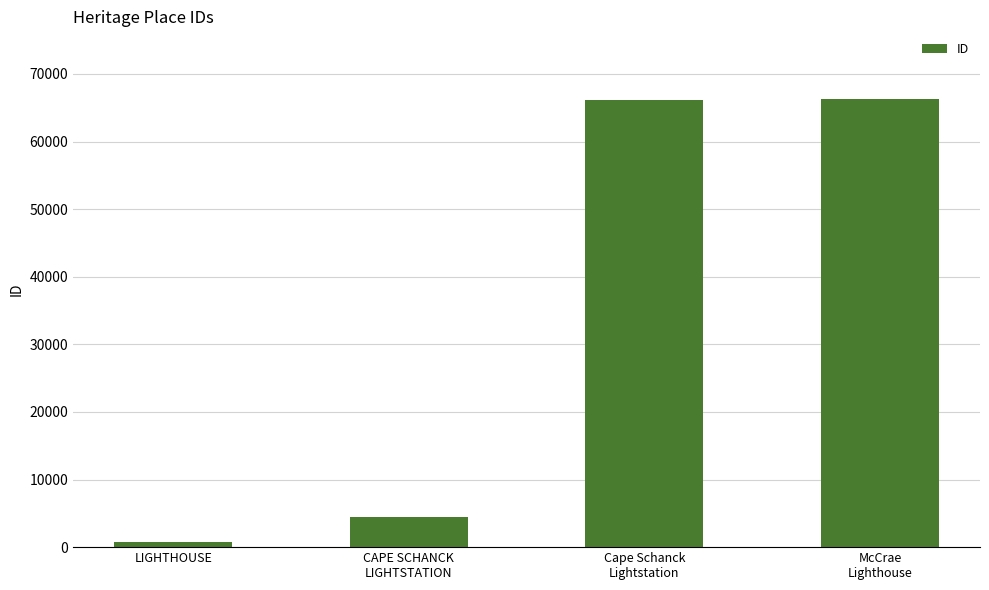

What is the label of the 1st bar from the left?

LIGHTHOUSE